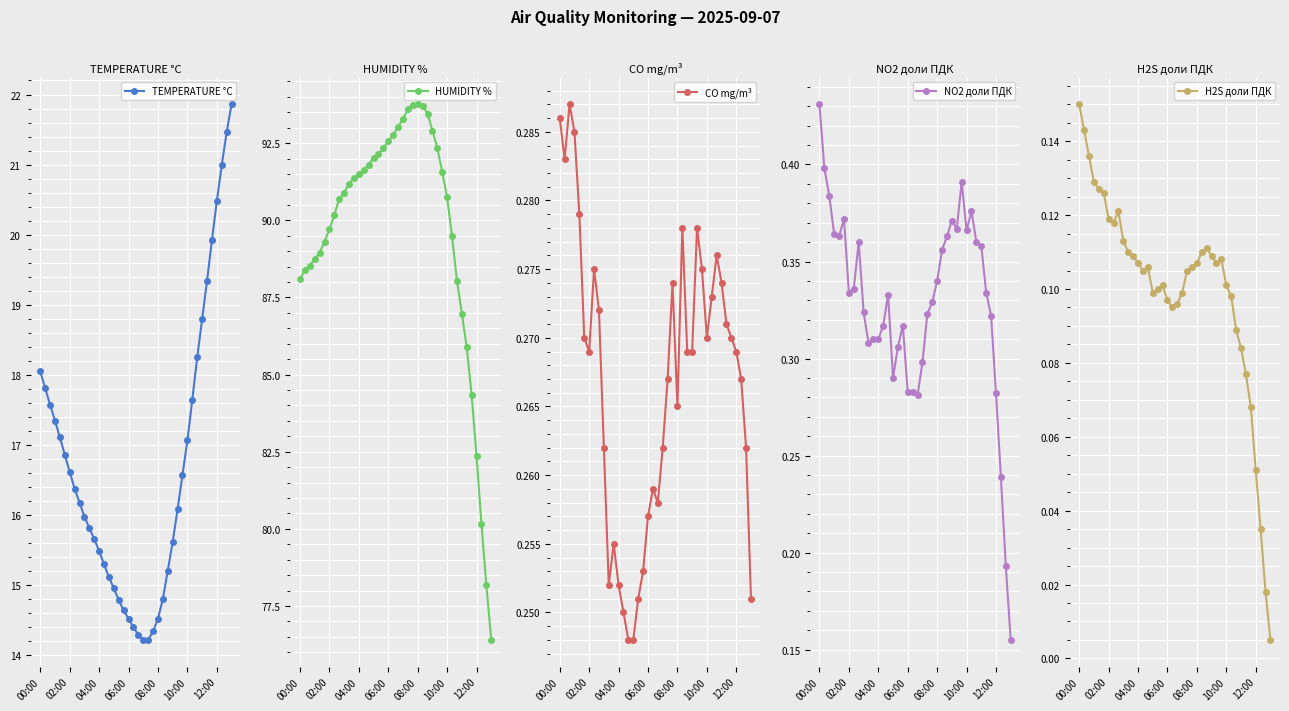

What is the average value of the NO2 доли ПДК series?

0.3